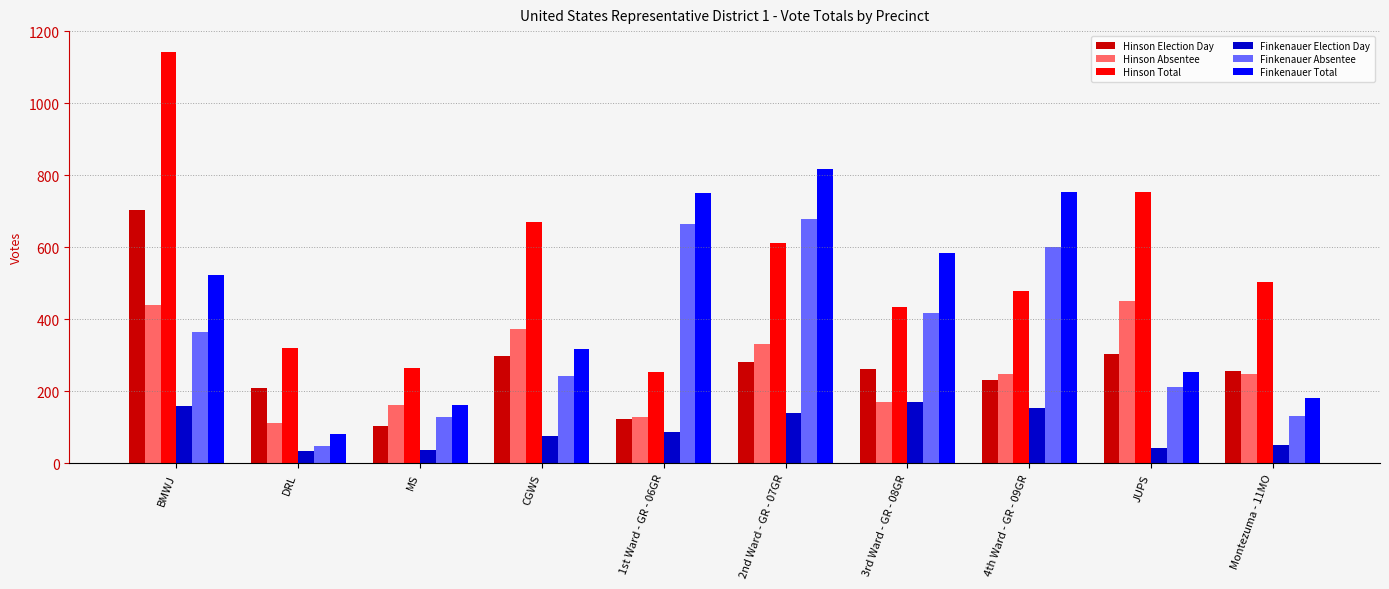

What is the smallest value displayed?

33